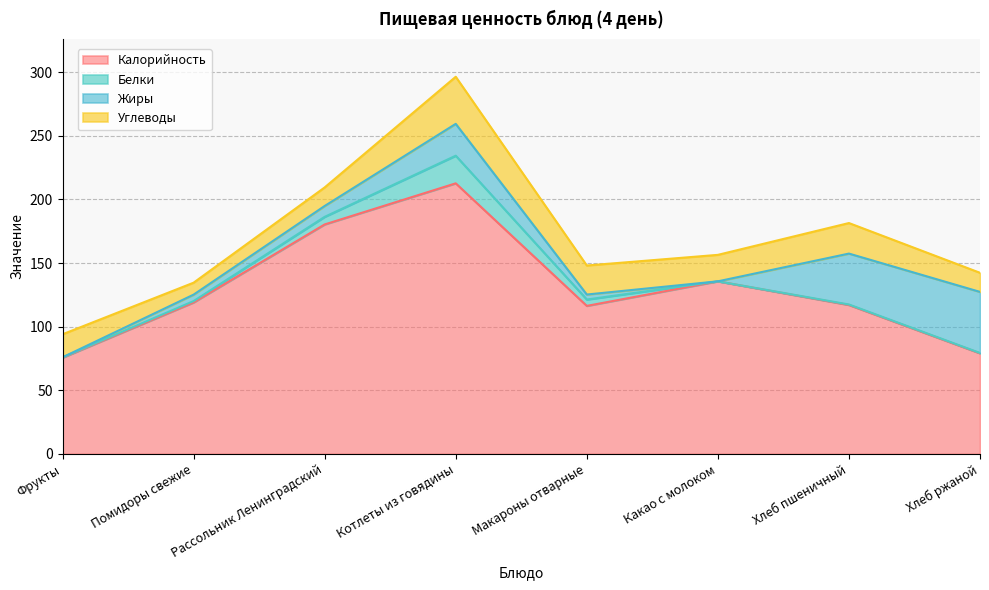

Rank the categories by Белки value from lowest to highest.

Какао с молоком, Фрукты, Хлеб ржаной, Хлеб пшеничный, Помидоры свежие, Макароны отварные, Рассольник Ленинградский, Котлеты из говядины